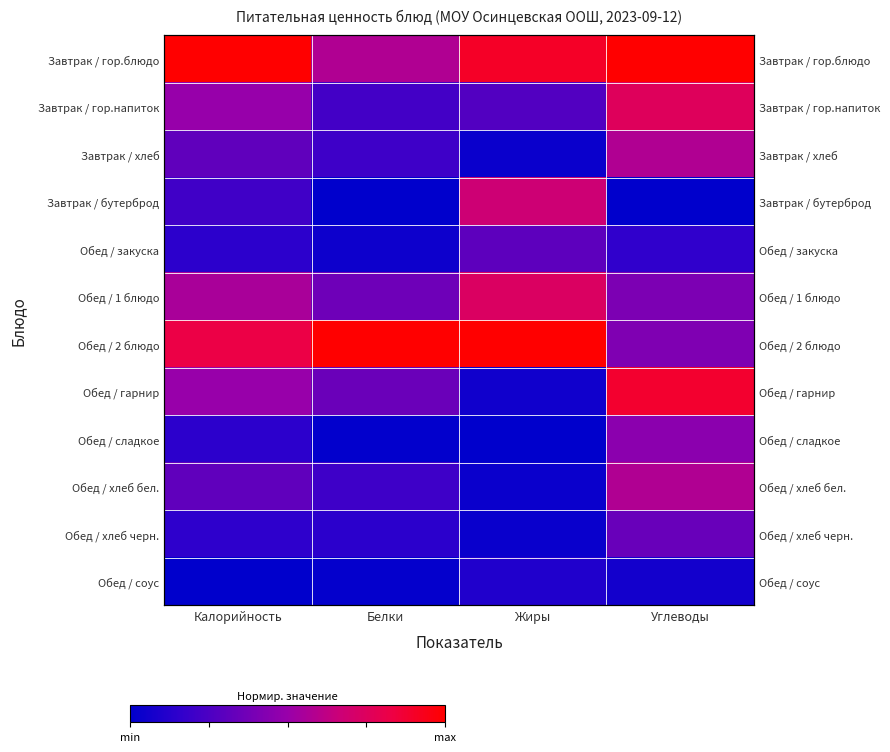

Between Белки and Жиры, which is larger?

Жиры